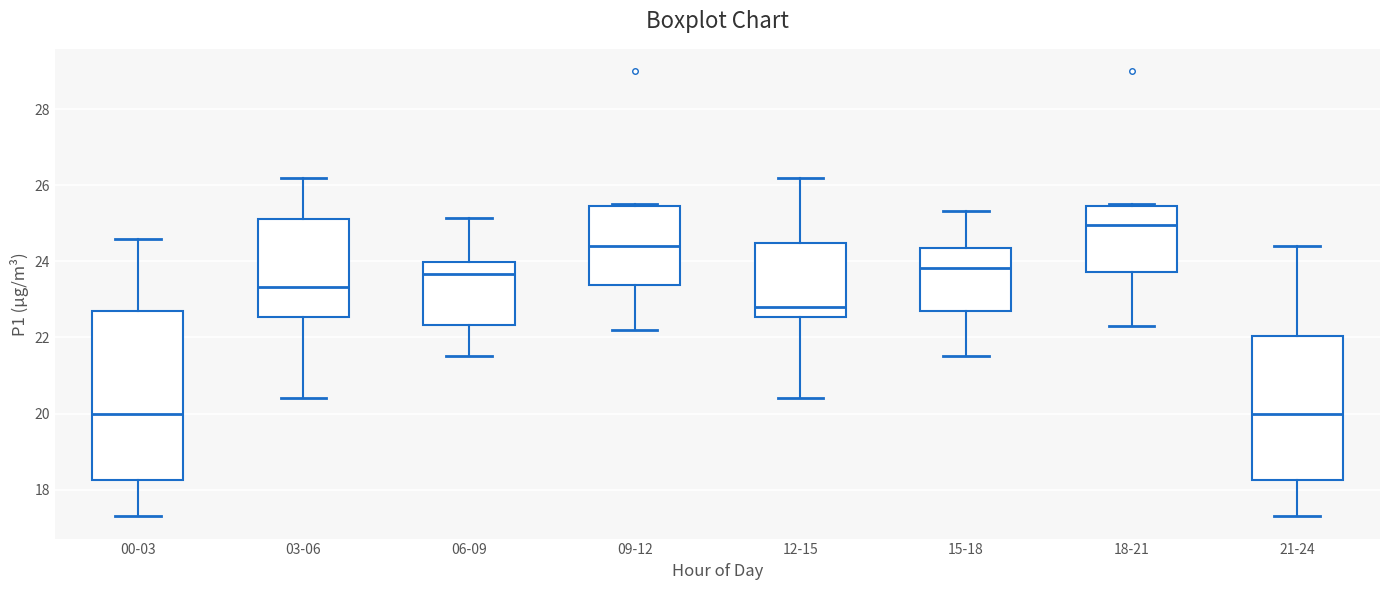

Which box has the highest median line?

18-21